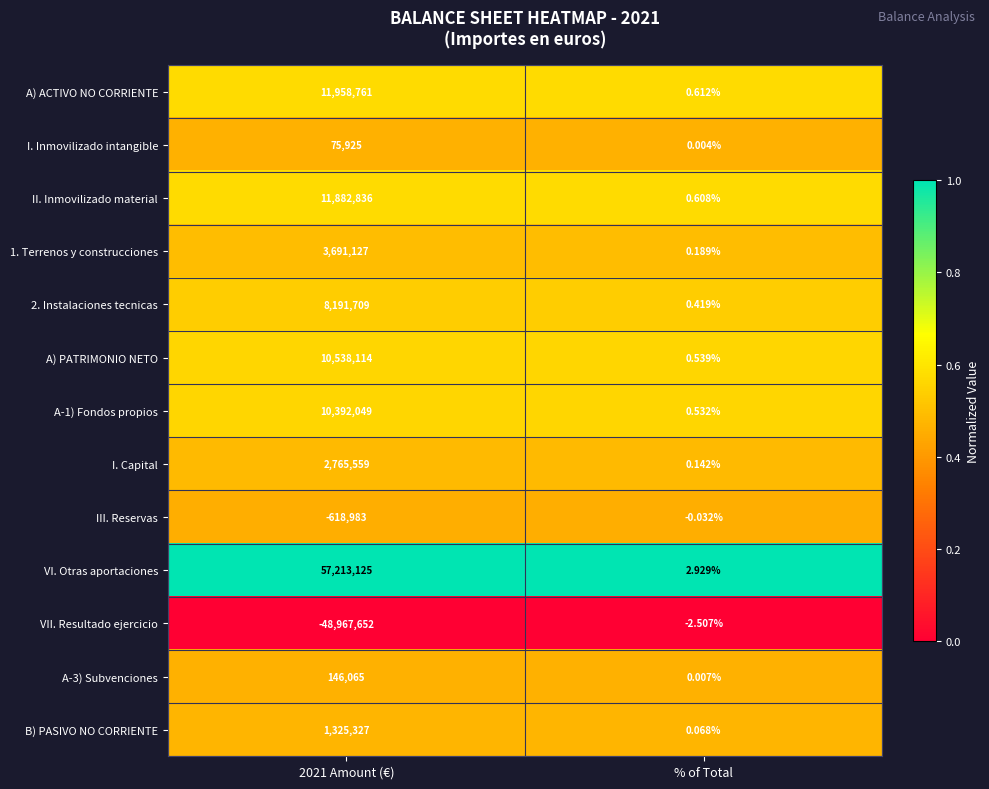

Which series changed the most between 2021 Amount (€) and % of Total?

VI. Otras aportaciones